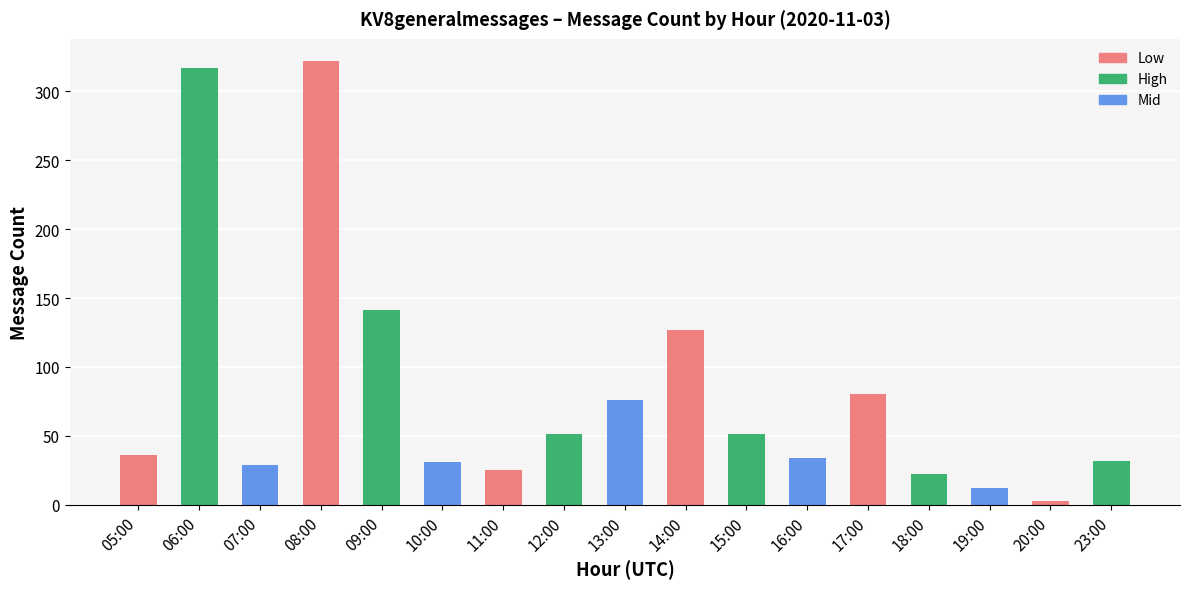

What is the change in value from 06:00 to 15:00?

-266